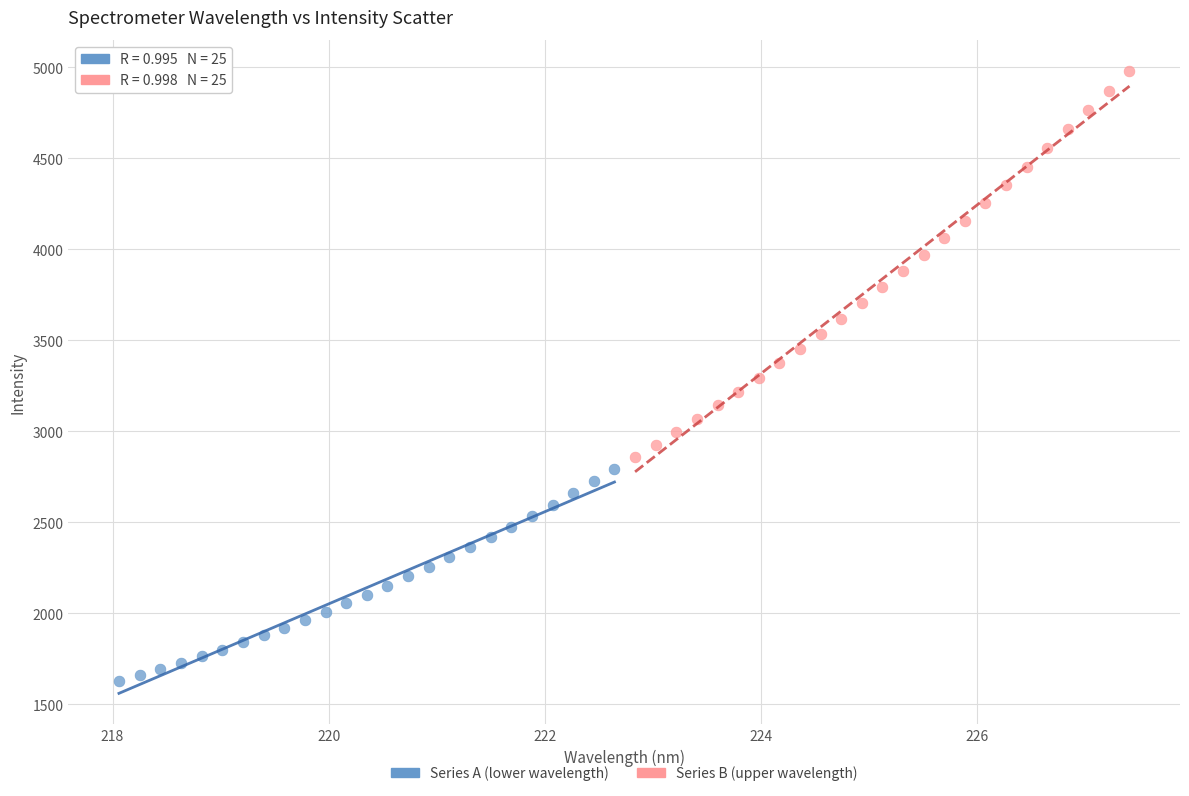

What are all the series names shown in the legend?

Series A (lower wavelength), Series B (upper wavelength)